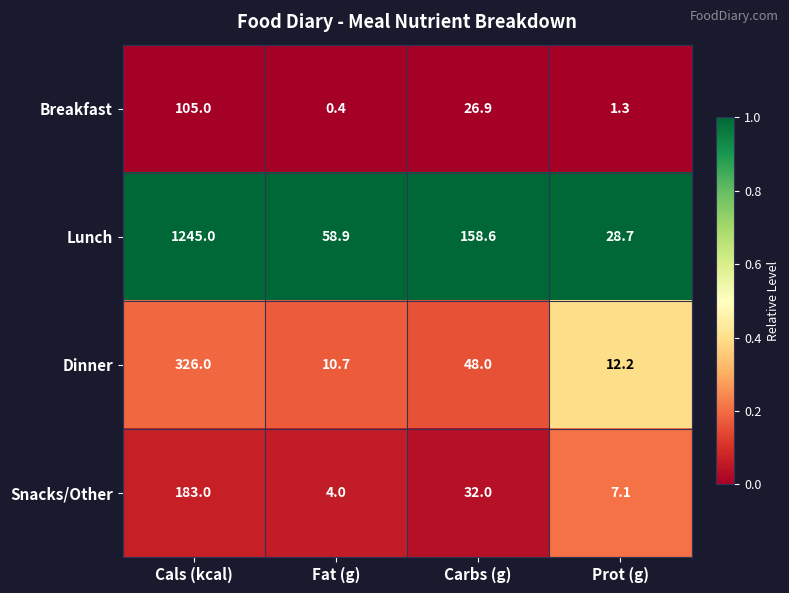

What is the total value across all series at Carbs (g)?

265.5